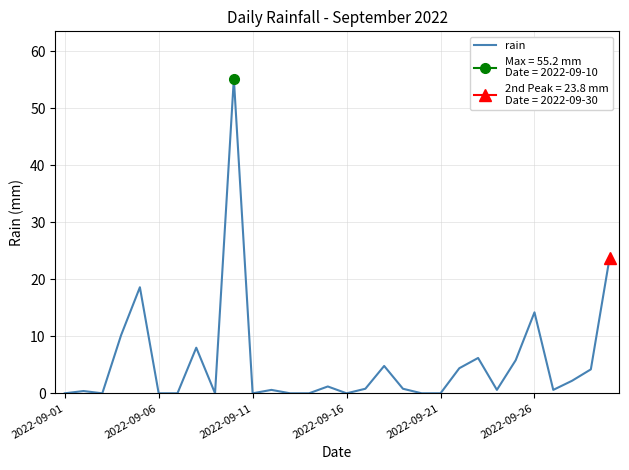

True or false: rain has a value of -33.7 at 2022-09-16.

False